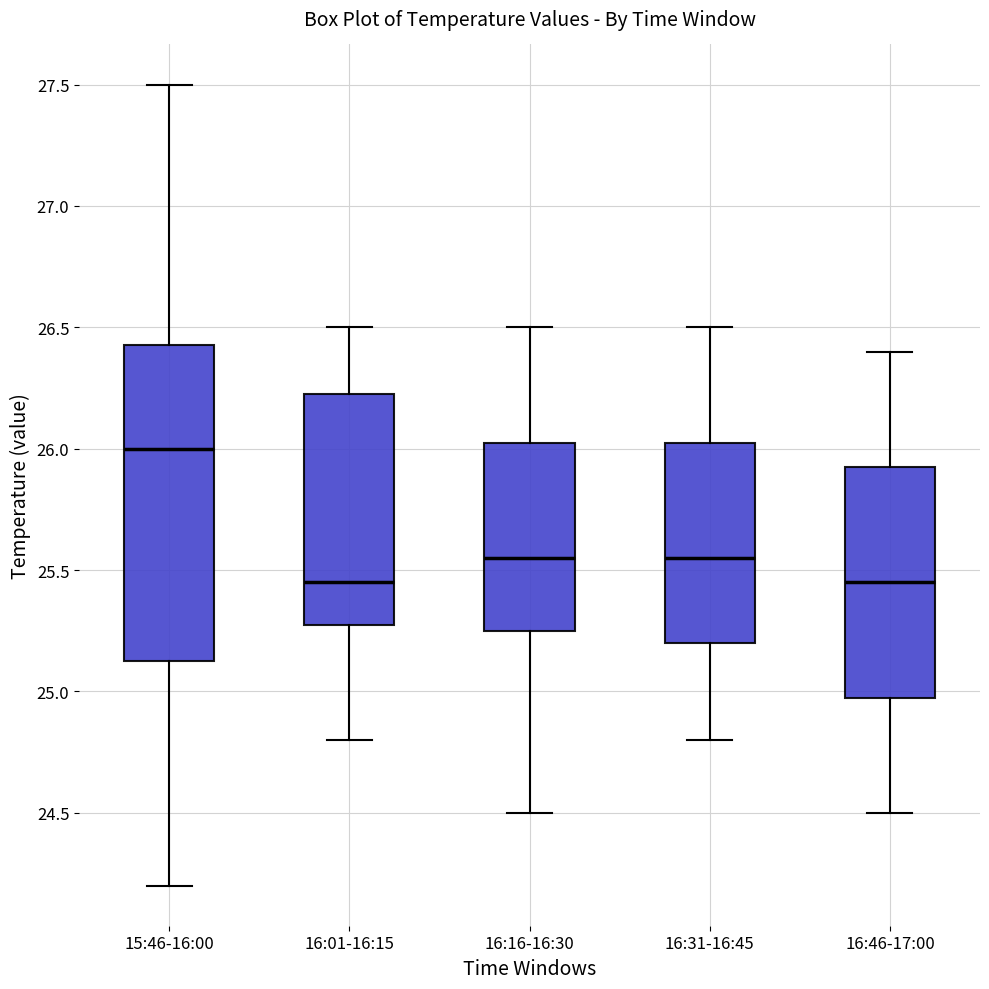

Reading left to right, transcribe this box plot: for each box, give where its median line is, the range the box spans, and where its two whiskers end, as read against the y-axis. The values are not printed on the chart, so give them approximately, as read against the axis.

15:46-16:00: median 26.00, box 25.15 to 26.45, whiskers 24.20 to 27.50
16:01-16:15: median 25.45, box 25.30 to 26.25, whiskers 24.80 to 26.50
16:16-16:30: median 25.55, box 25.25 to 26.05, whiskers 24.50 to 26.50
16:31-16:45: median 25.55, box 25.20 to 26.05, whiskers 24.80 to 26.50
16:46-17:00: median 25.45, box 25.00 to 25.95, whiskers 24.50 to 26.40